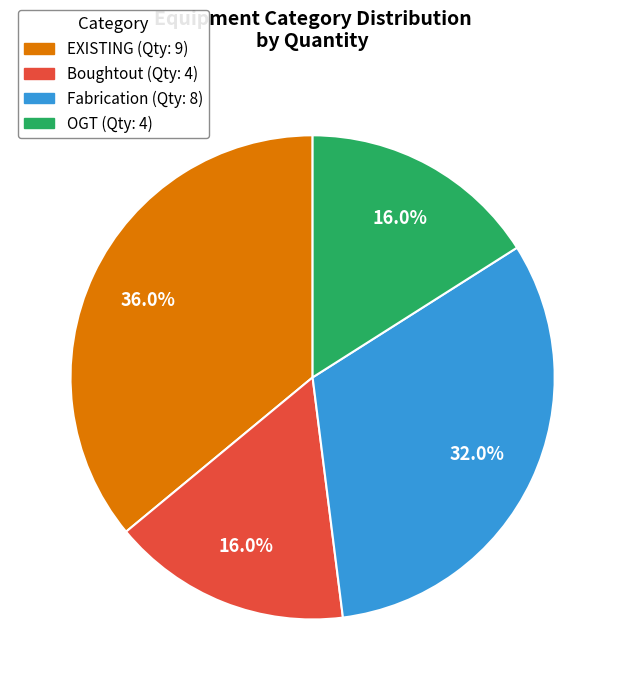

Does any single category account for the majority?

No